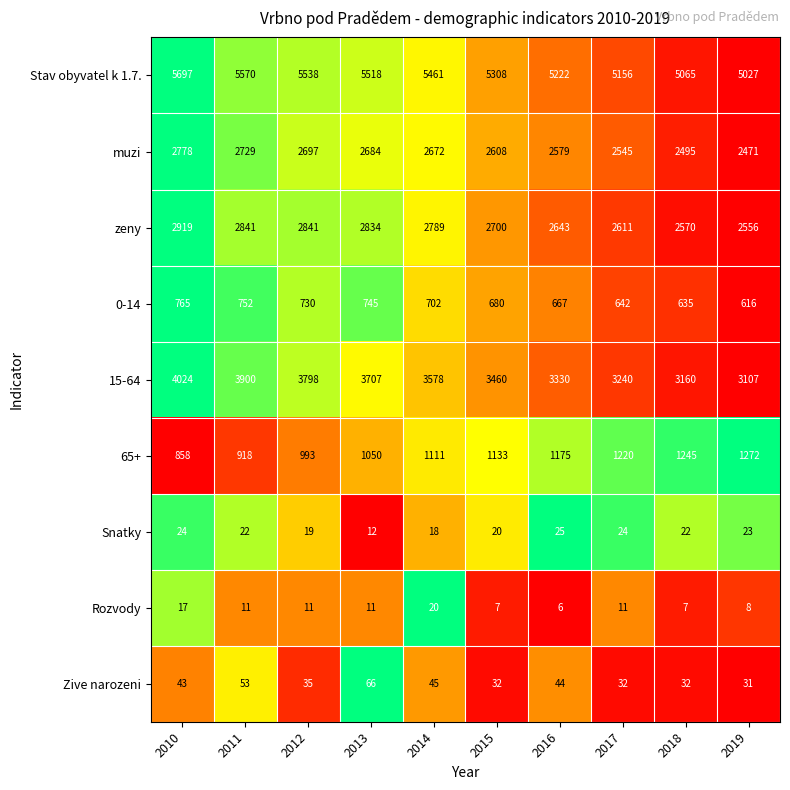

List the series in order of their peak value, highest first.

Stav obyvatel k 1.7., 15-64, zeny, muzi, 65+, 0-14, Zive narozeni, Snatky, Rozvody